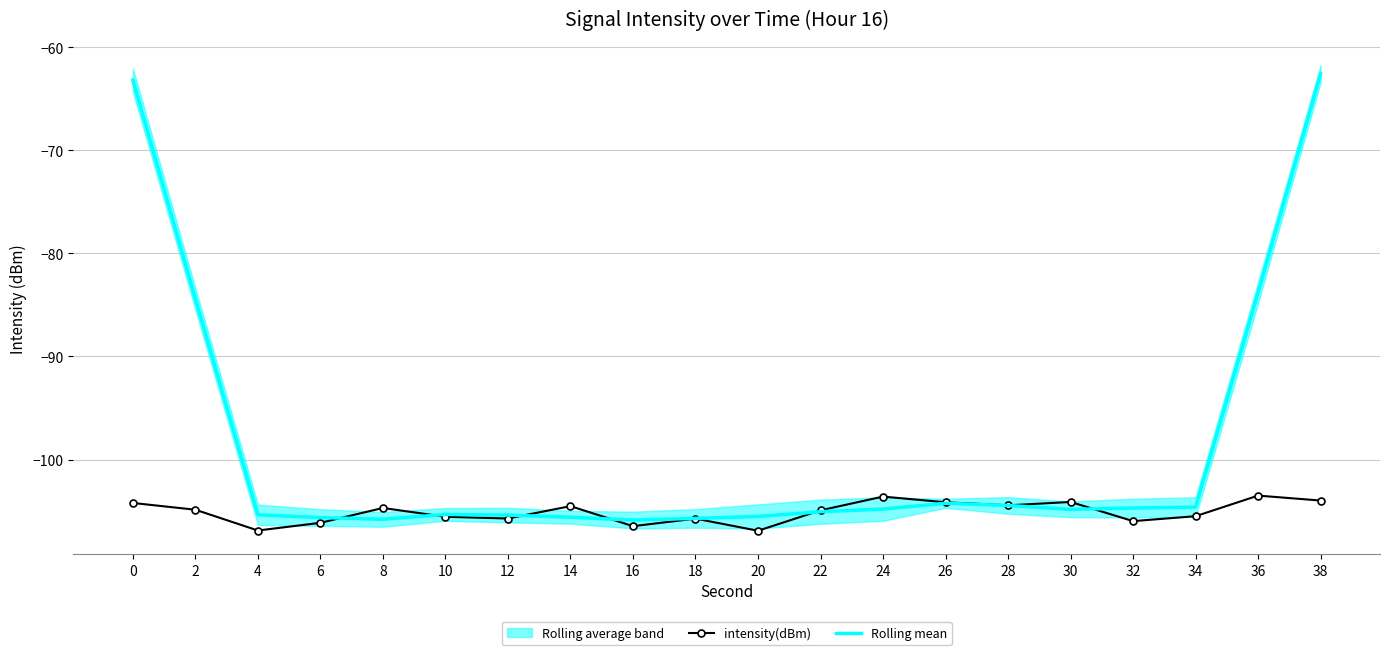

Which series has the widest spread of values?

Rolling mean